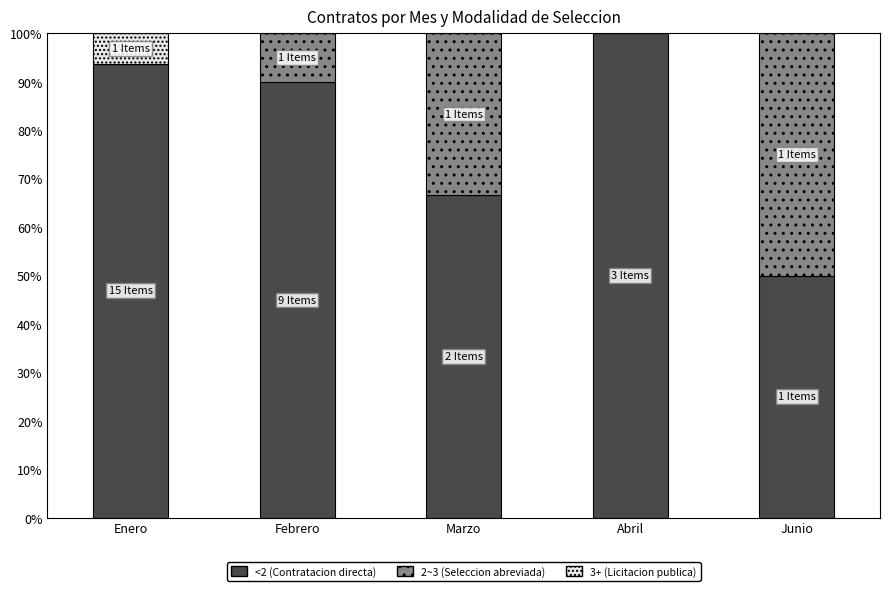

Are the bars horizontal?

No